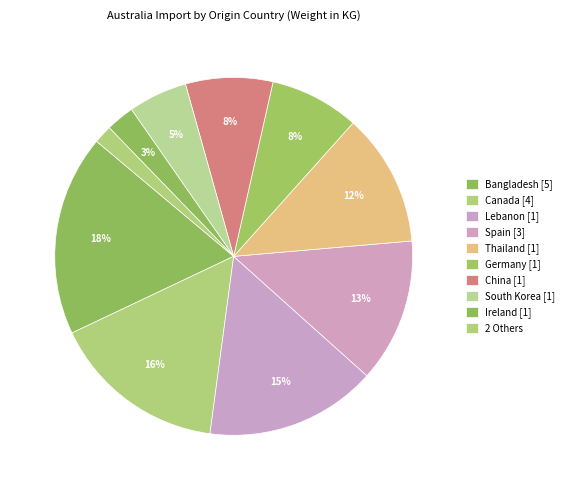

Count the number of slices in the pie.

10